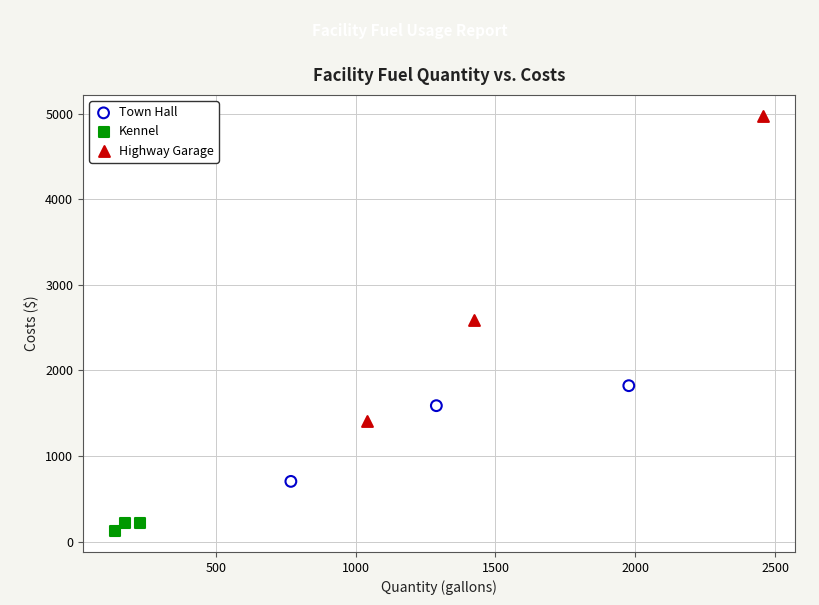

Which series contains the lowest Y value?

Kennel